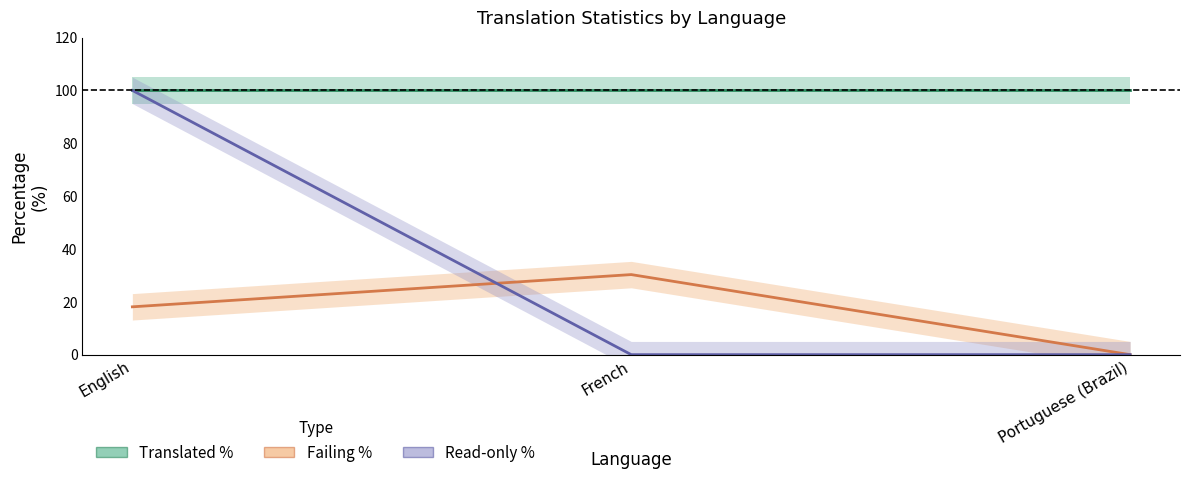

Between English and French, which series saw the biggest shift?

Read-only %